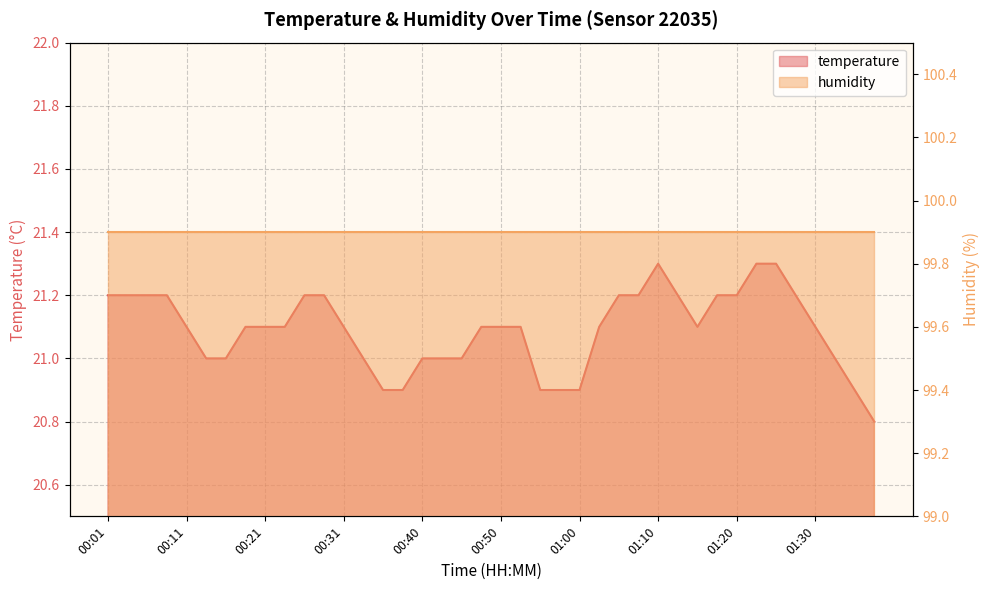

Reading left to right, extract all data points from this chart.

21.2	21.2	21.2	21.2	21.1	21.0	21.0	21.1	21.1	21.1	21.2	21.2	21.1	21.0	20.9	20.9	21.0	21.0	21.0	21.1	21.1	21.1	20.9	20.9	20.9	21.1	21.2	21.2	21.3	21.2	21.1	21.2	21.2	21.3	21.3	21.2	21.1	21.0	20.9	20.8